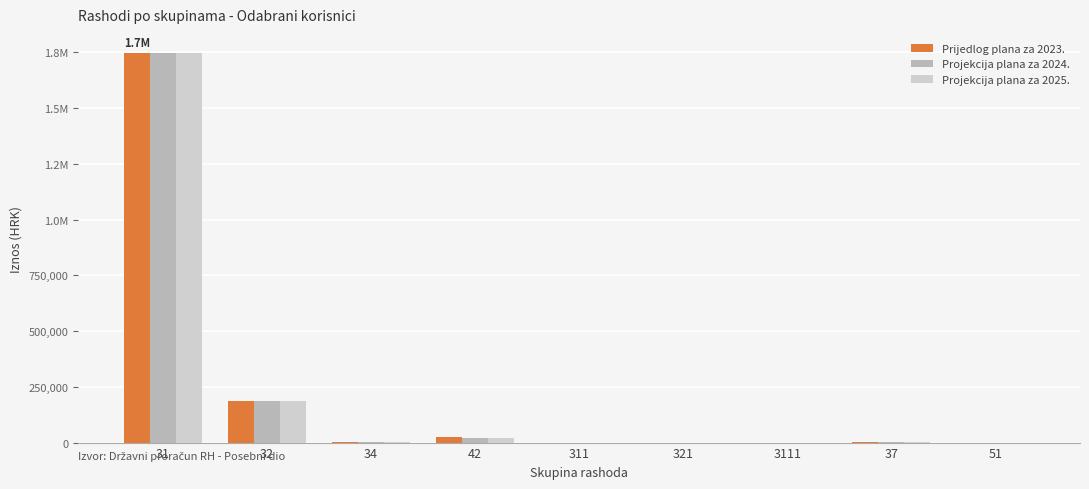

What is the label of the 8th bar from the right?

32